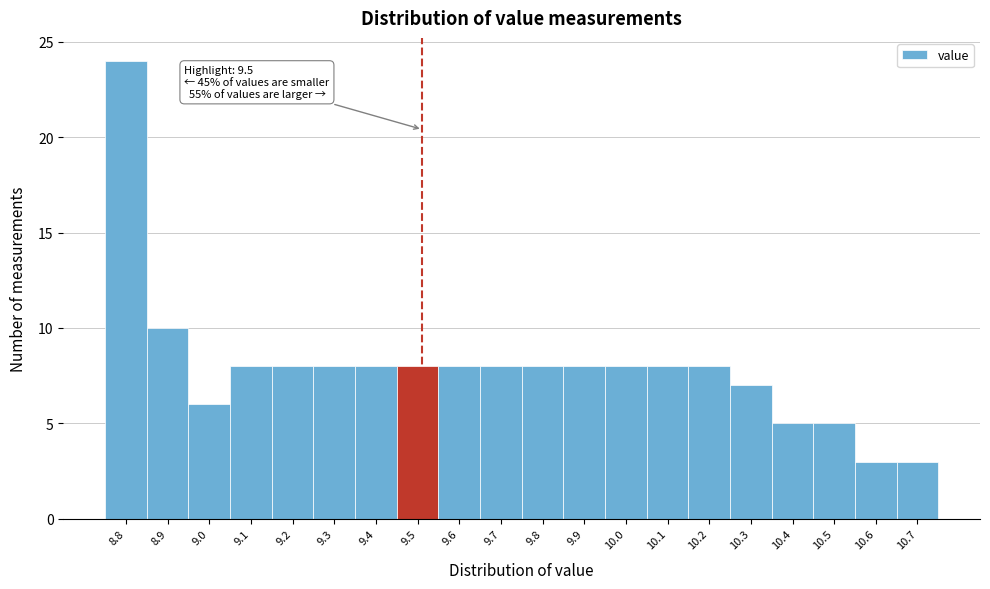

Reading left to right, extract all data points from this chart.

24	10	6	8	8	8	8	8	8	8	8	8	8	8	8	7	5	5	3	3